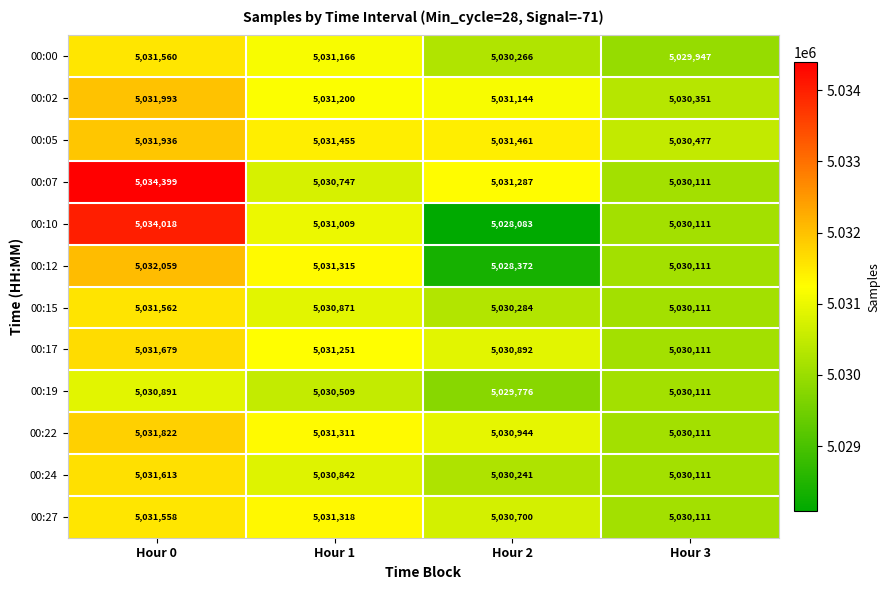

What is the approximate value of 00:02 at Hour 1?

5031200